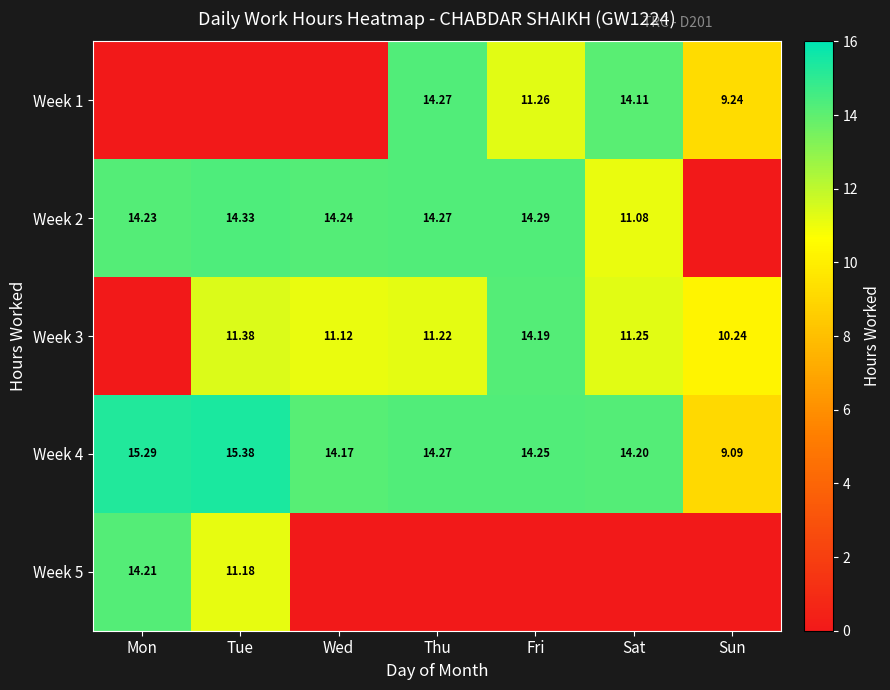

The Week 3 series shows 11.2 at Thu. True or false?

True